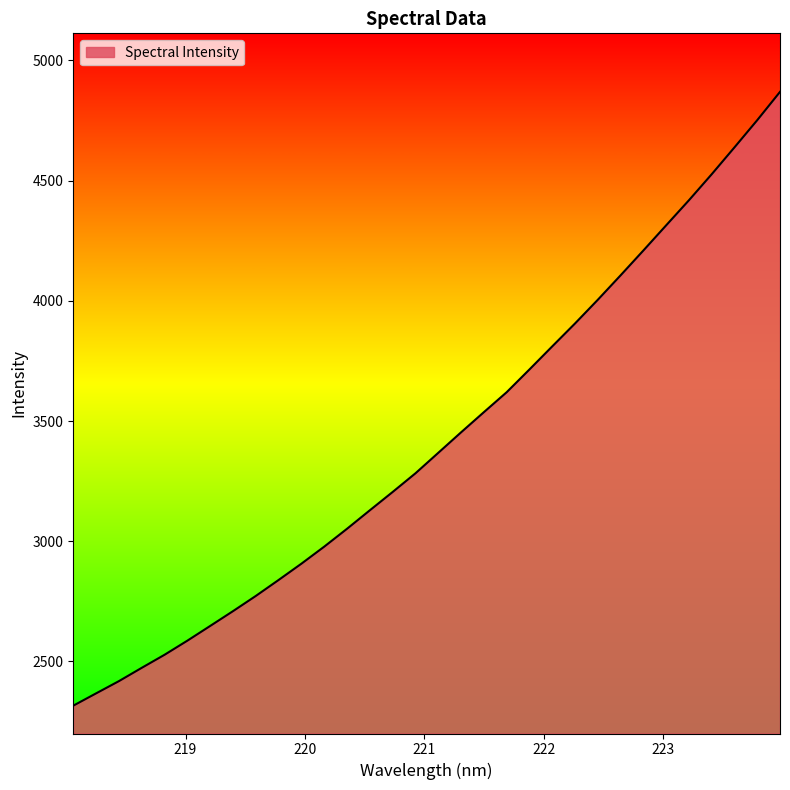

What is the maximum value shown in the chart?

4869.0